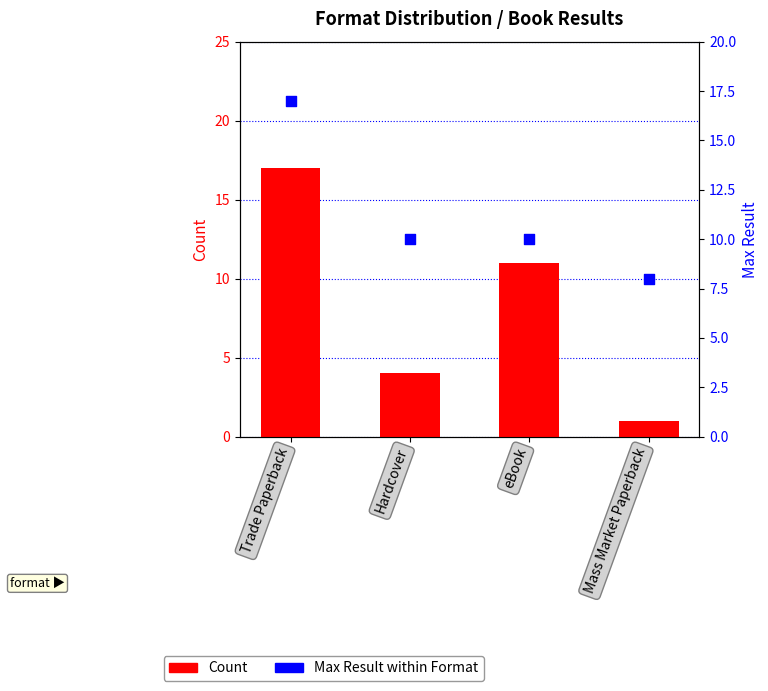

At how many categories does at least one series exceed 8?

3